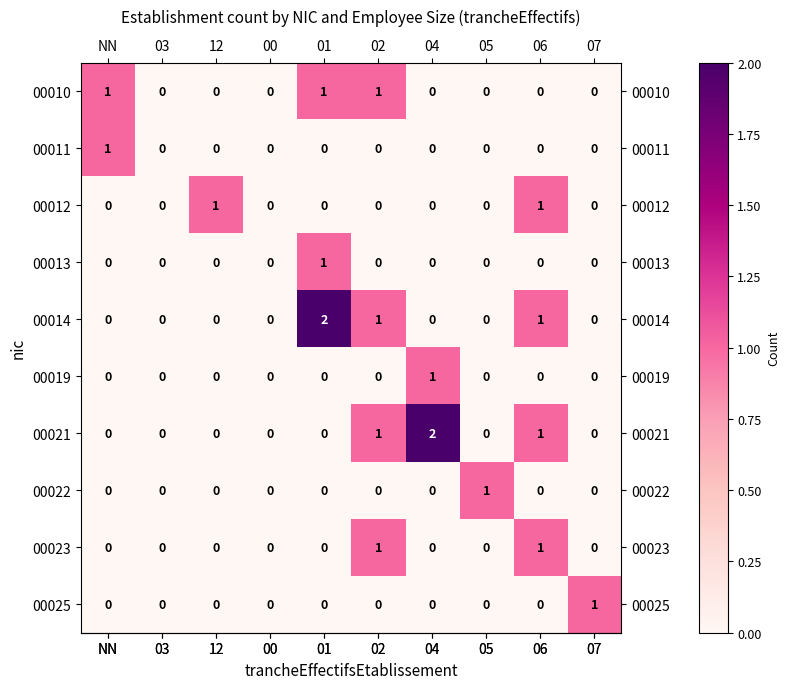

True or false: 00022 has a value of 0 at 03.

True